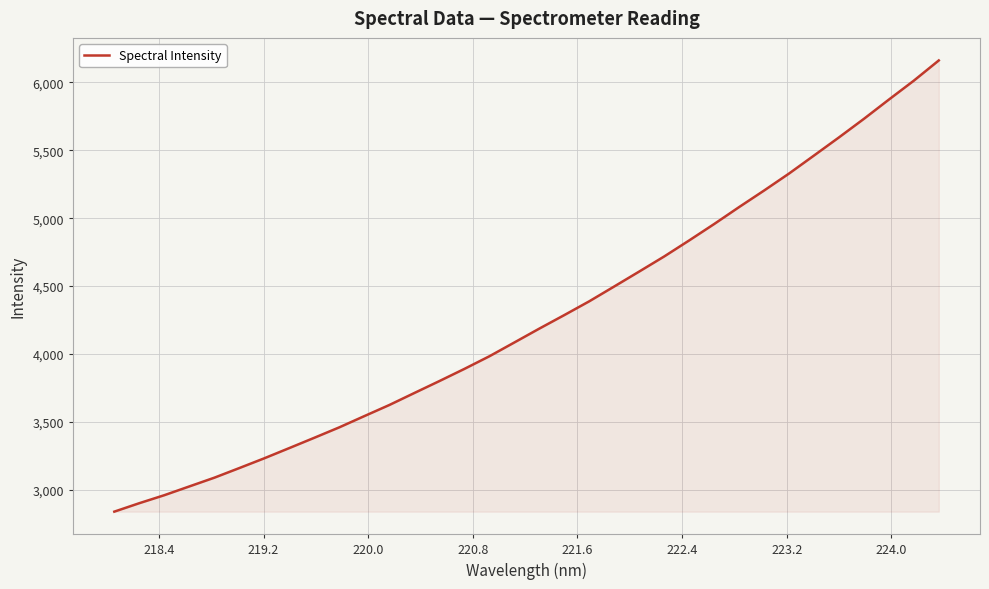

What is the greatest value displayed?

6162.1